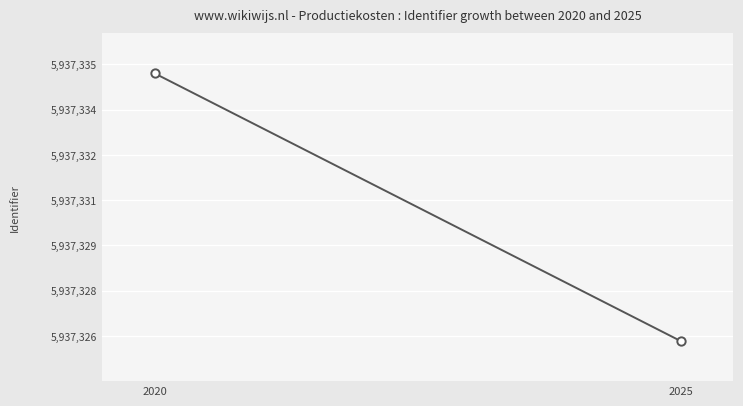

What is the difference between the maximum and minimum values?

8.9